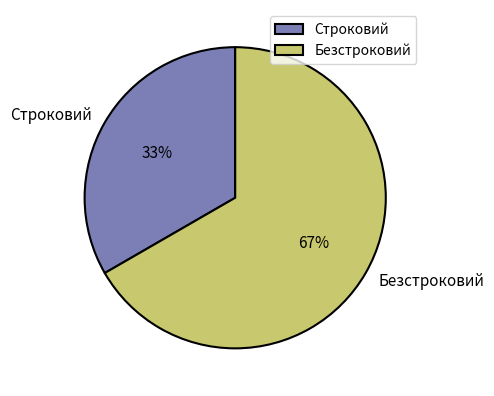

Do Строковий and Безстроковий together represent more than half of the pie?

Yes